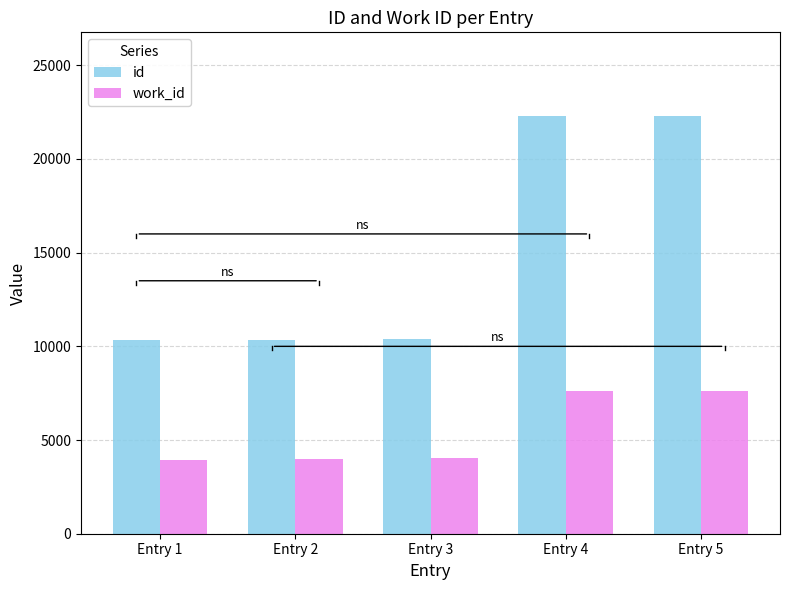

How many bars are there in total?

10